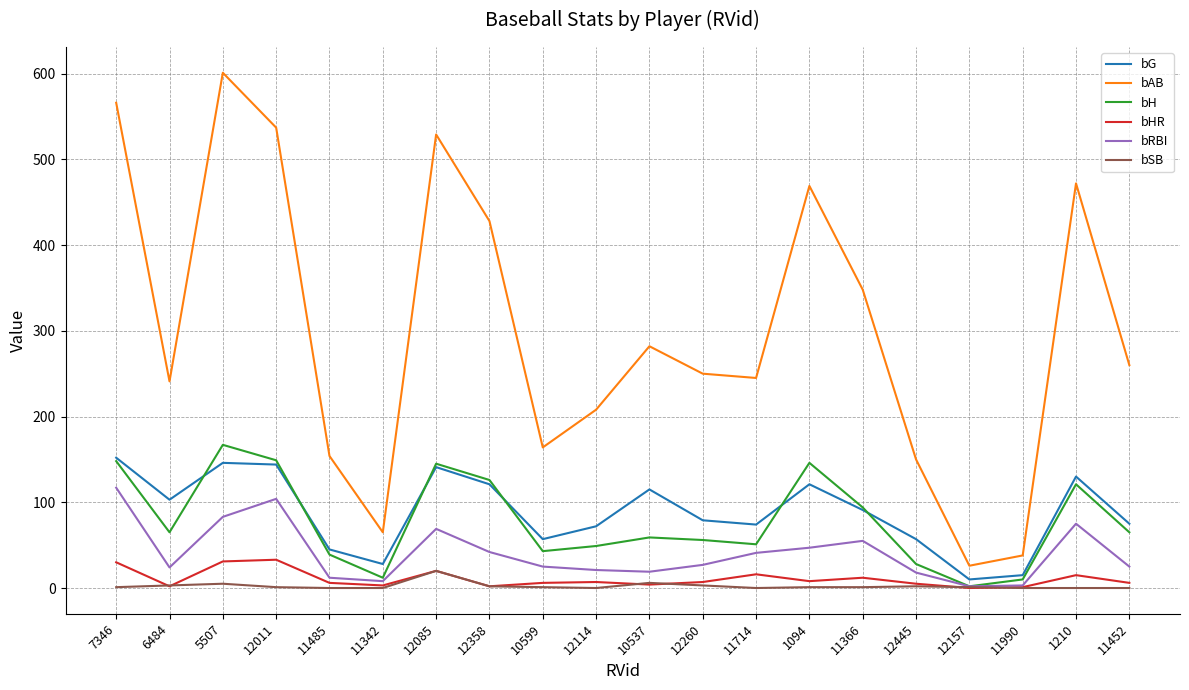

In bG, how many points are lower than both neighbors (excluding endpoints)?

5